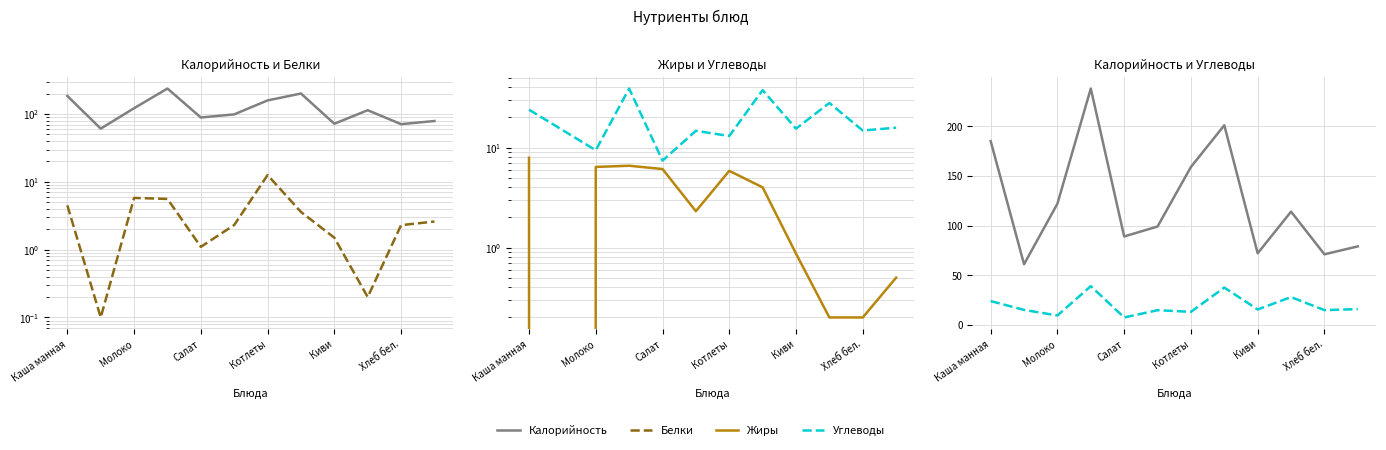

What is the value of the Калорийность point at the 11th from the left?

71.0